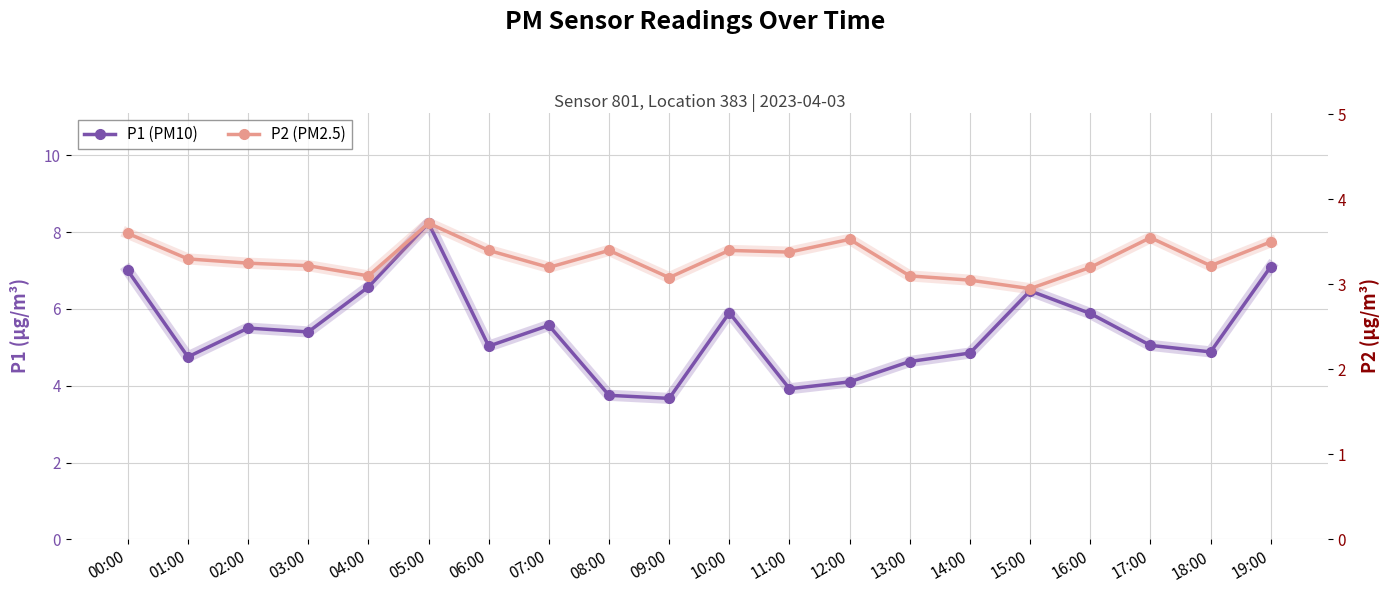

What is the difference between the second highest and second lowest values in the P2 (PM2.5) series?

0.6